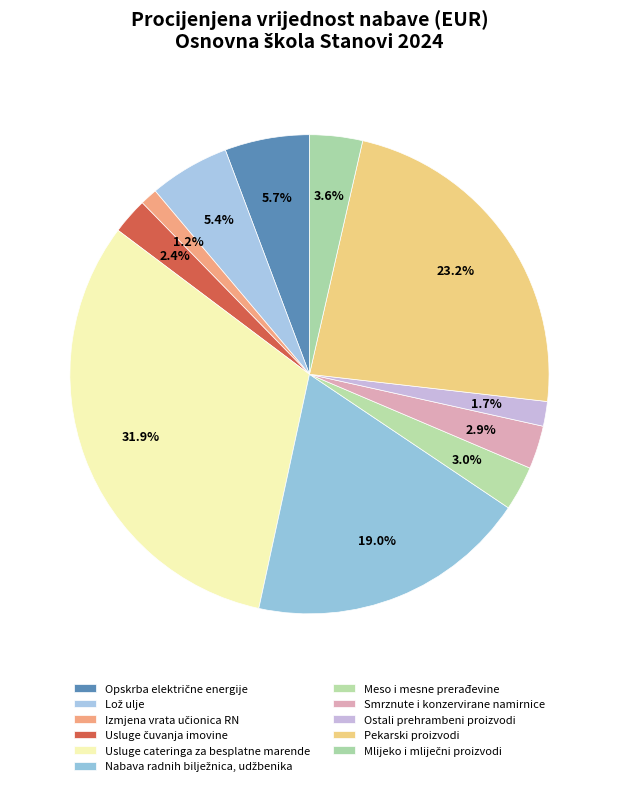

To the nearest percent, what portion does Meso i mesne prerađevine represent?

3%